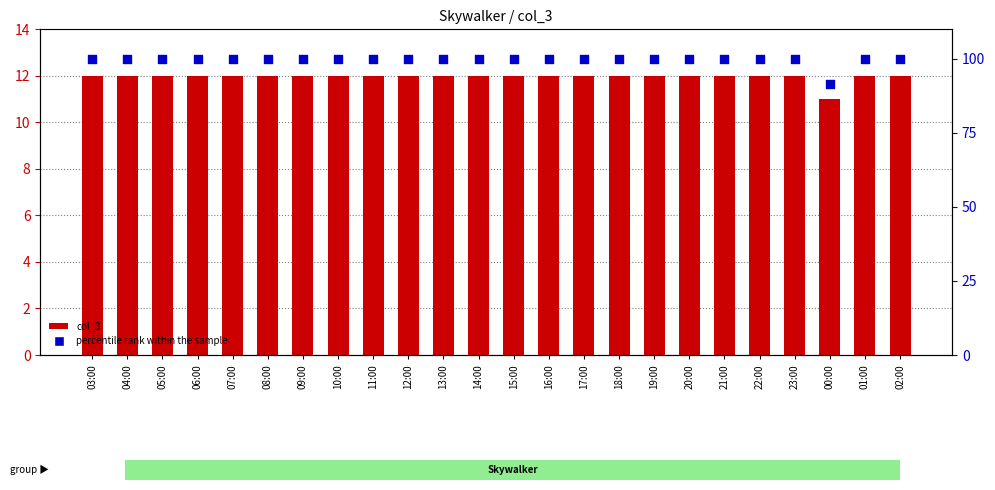

What is the total value across all series at 15:00?

112.0